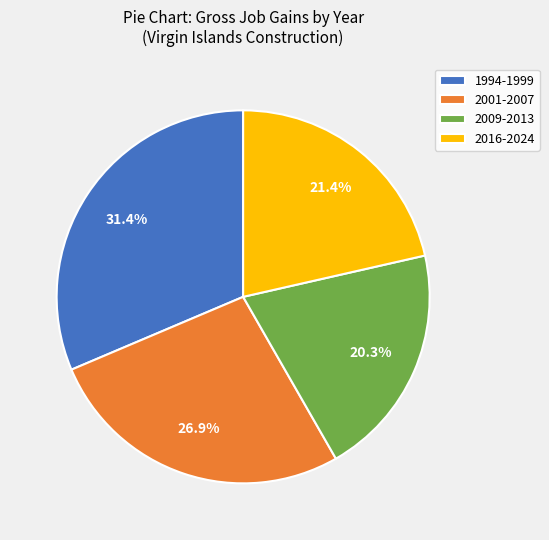

Which slice is the smallest?

2009-2013